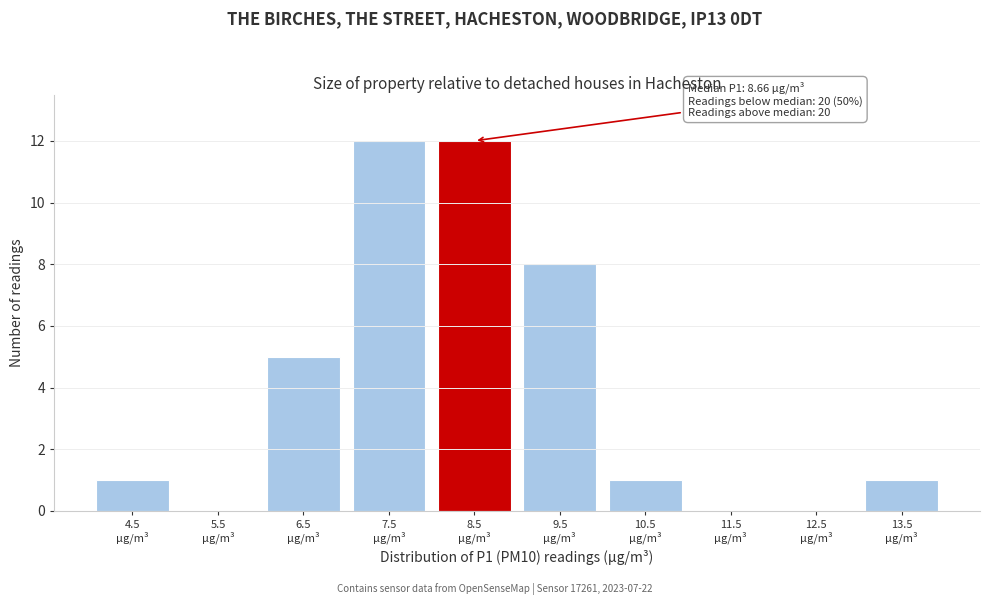

What is the sum of all values?

40